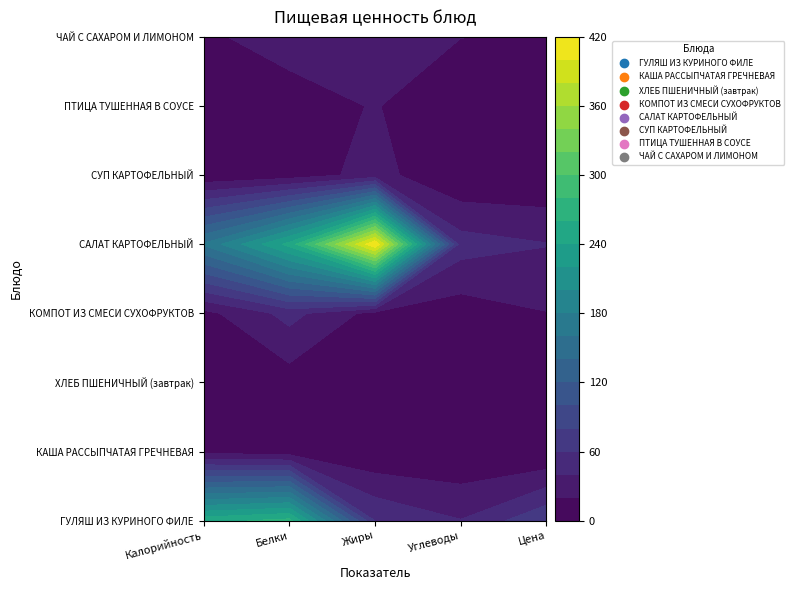

What is the sum of the ЧАЙ С САХАРОМ И ЛИМОНОМ values at Углеводы and Цена?

38.9